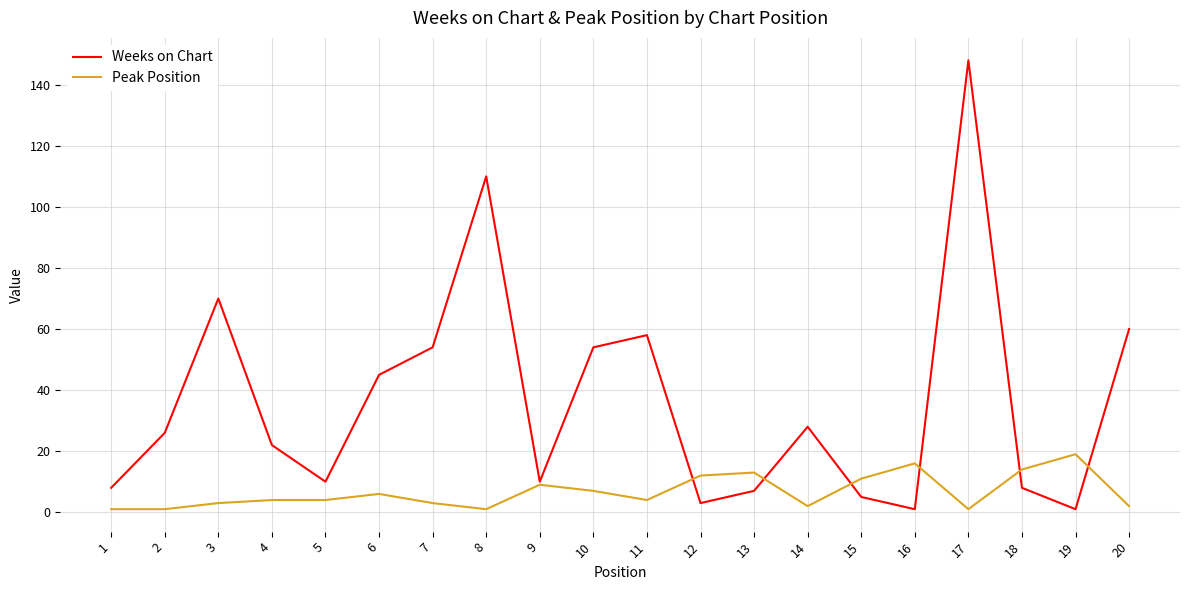

At which category is the sum across all series the highest?

17